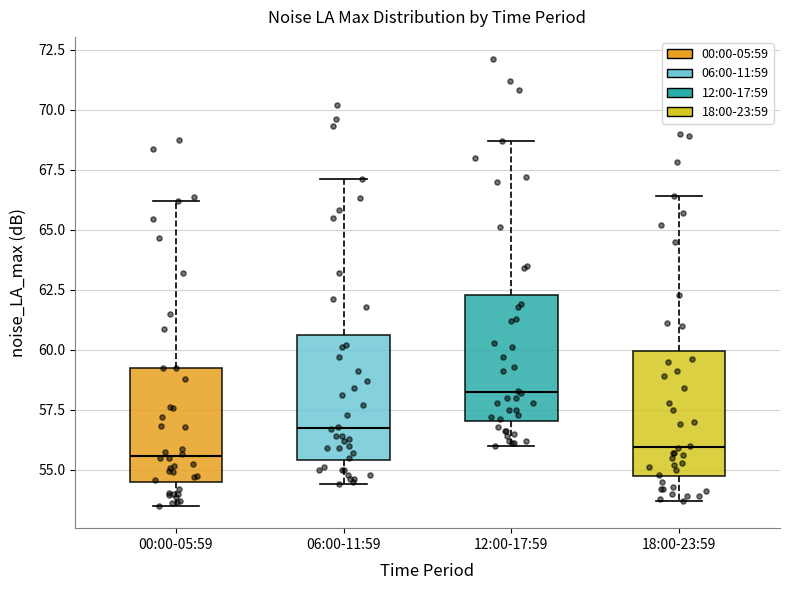

Reading left to right, transcribe this box plot: for each box, give where its median line is, the range the box spans, and where its two whiskers end, as read against the y-axis. The values are not printed on the chart, so give them approximately, as read against the axis.

00:00-05:59: median 55.5, box 54.5 to 59.0, whiskers 53.5 to 66.0
06:00-11:59: median 57.0, box 55.5 to 60.5, whiskers 54.5 to 67.0
12:00-17:59: median 58.5, box 57.0 to 62.5, whiskers 56.0 to 68.5
18:00-23:59: median 56.0, box 54.5 to 60.0, whiskers 53.5 to 66.5